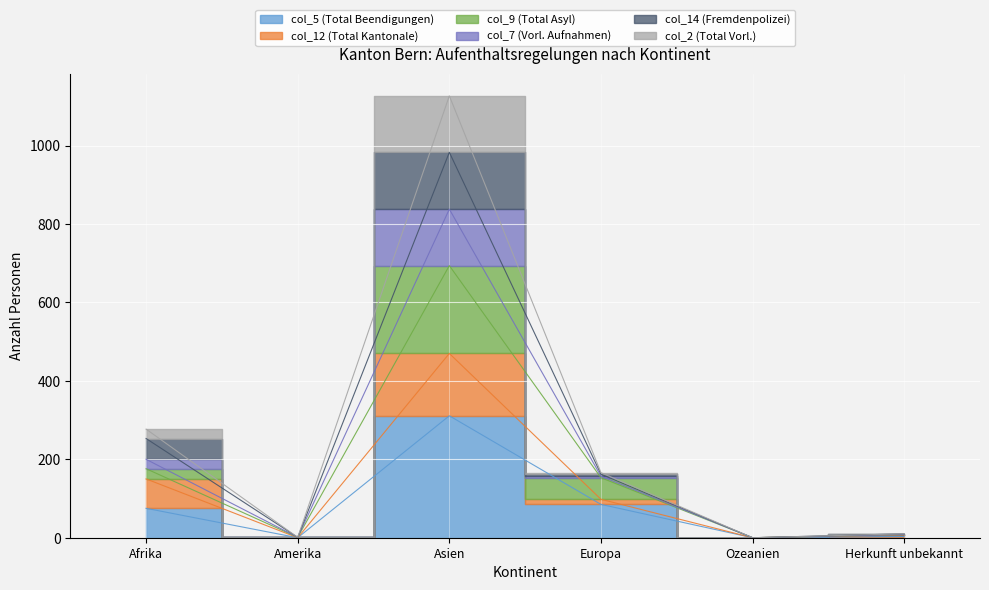

What position from the left is Herkunft unbekannt?

6